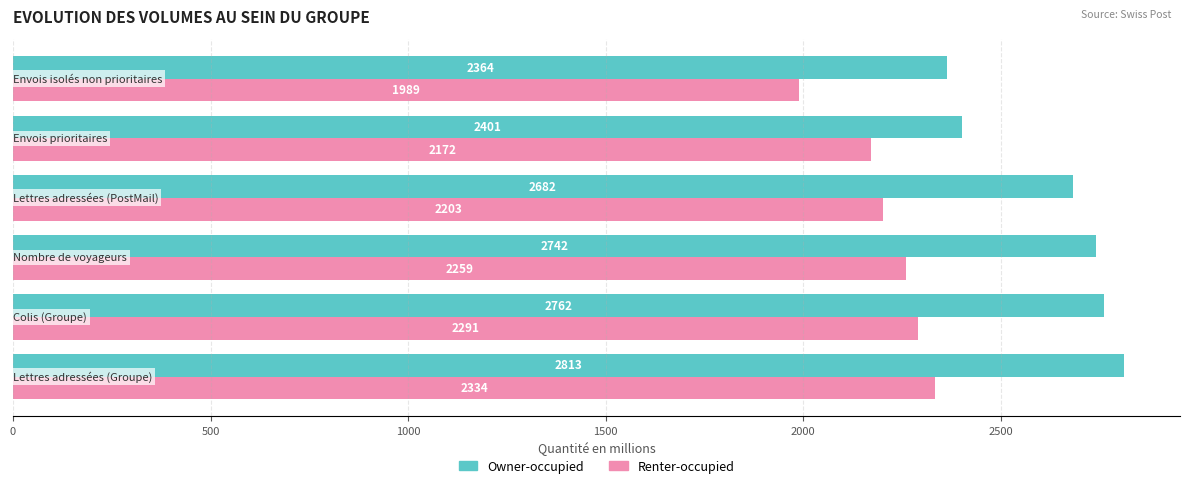

What are all the series names shown in the legend?

Owner-occupied, Renter-occupied